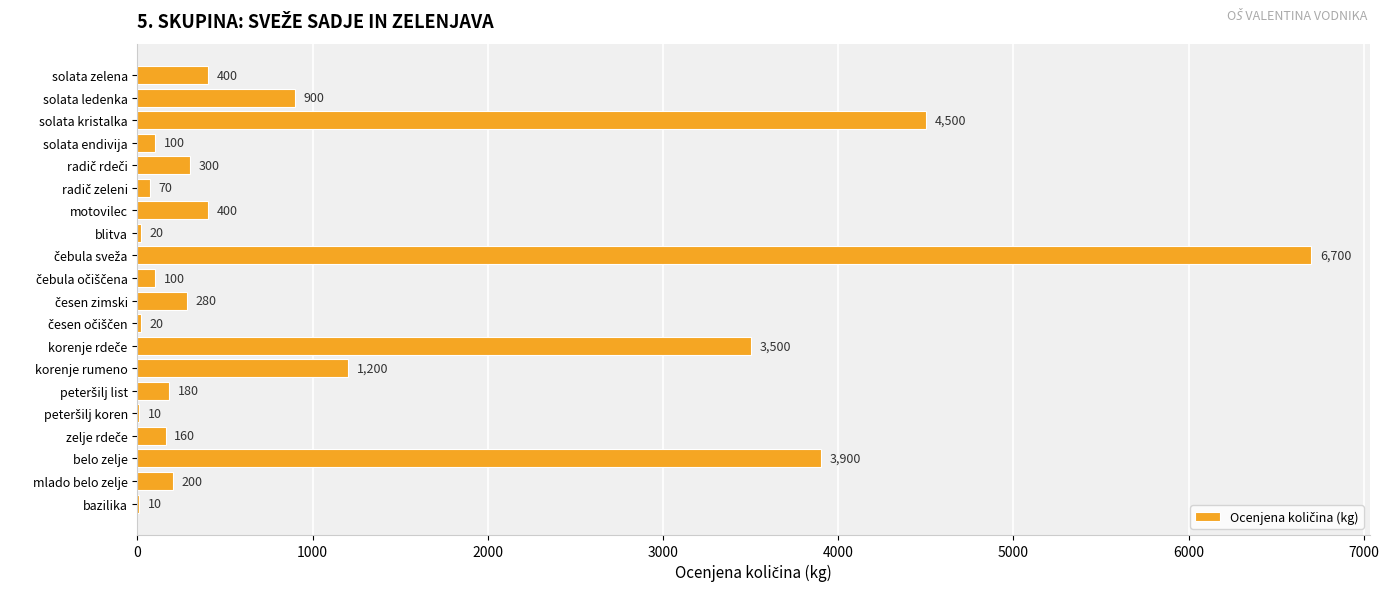

Read the value at korenje rumeno.

1200